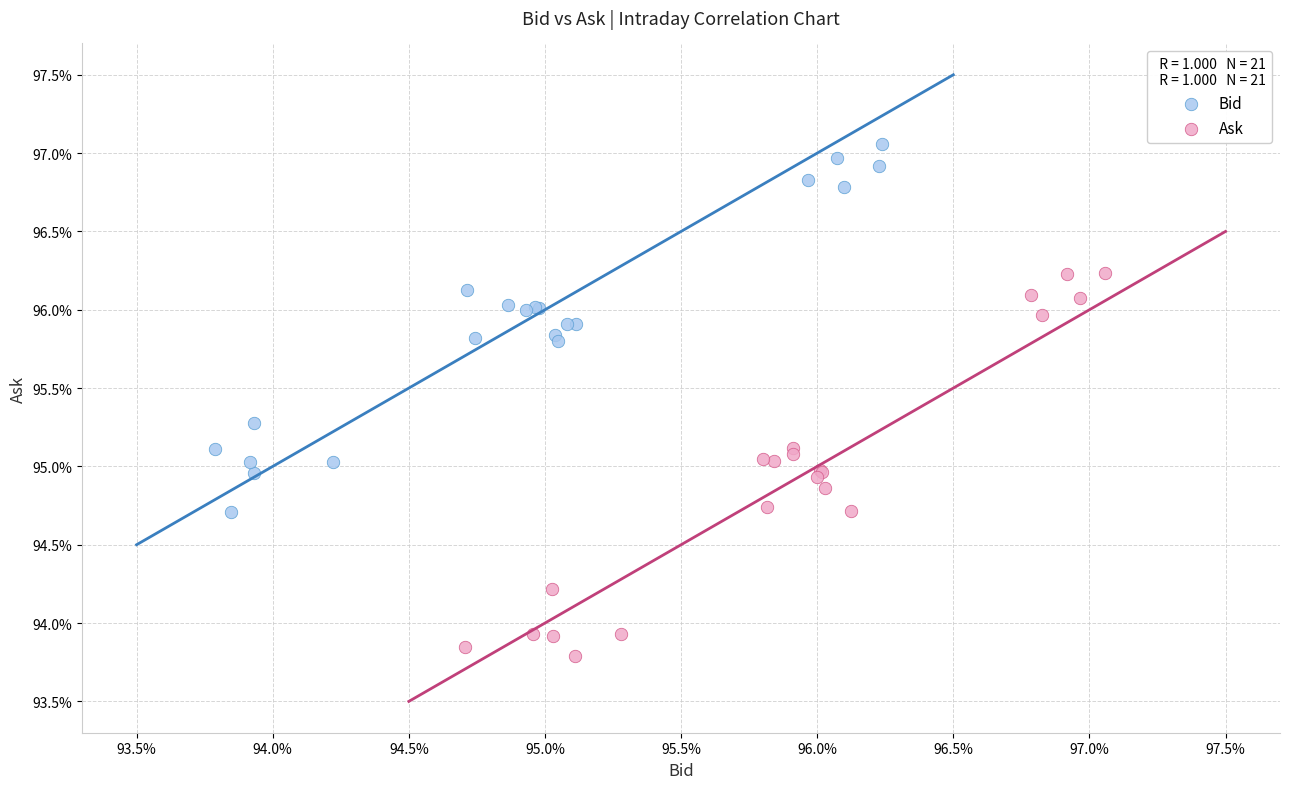

What are all the series names shown in the legend?

Bid, Ask